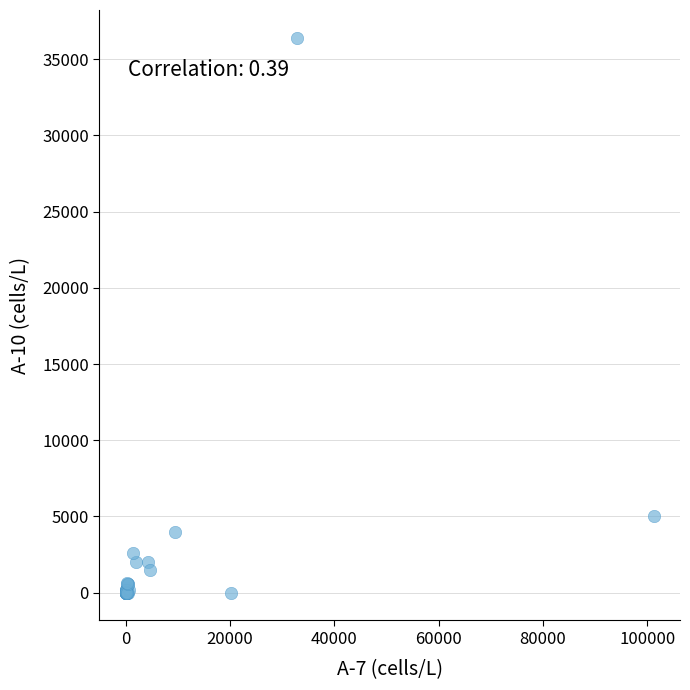

What Y value in the scatter plot is closest to 18200?

5000